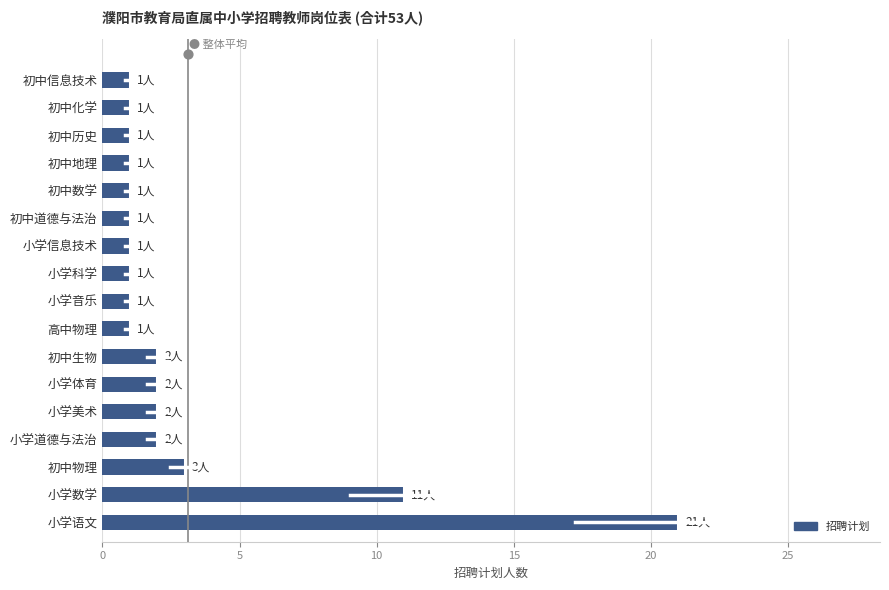

Between 小学美术 and 初中化学, which is larger?

小学美术